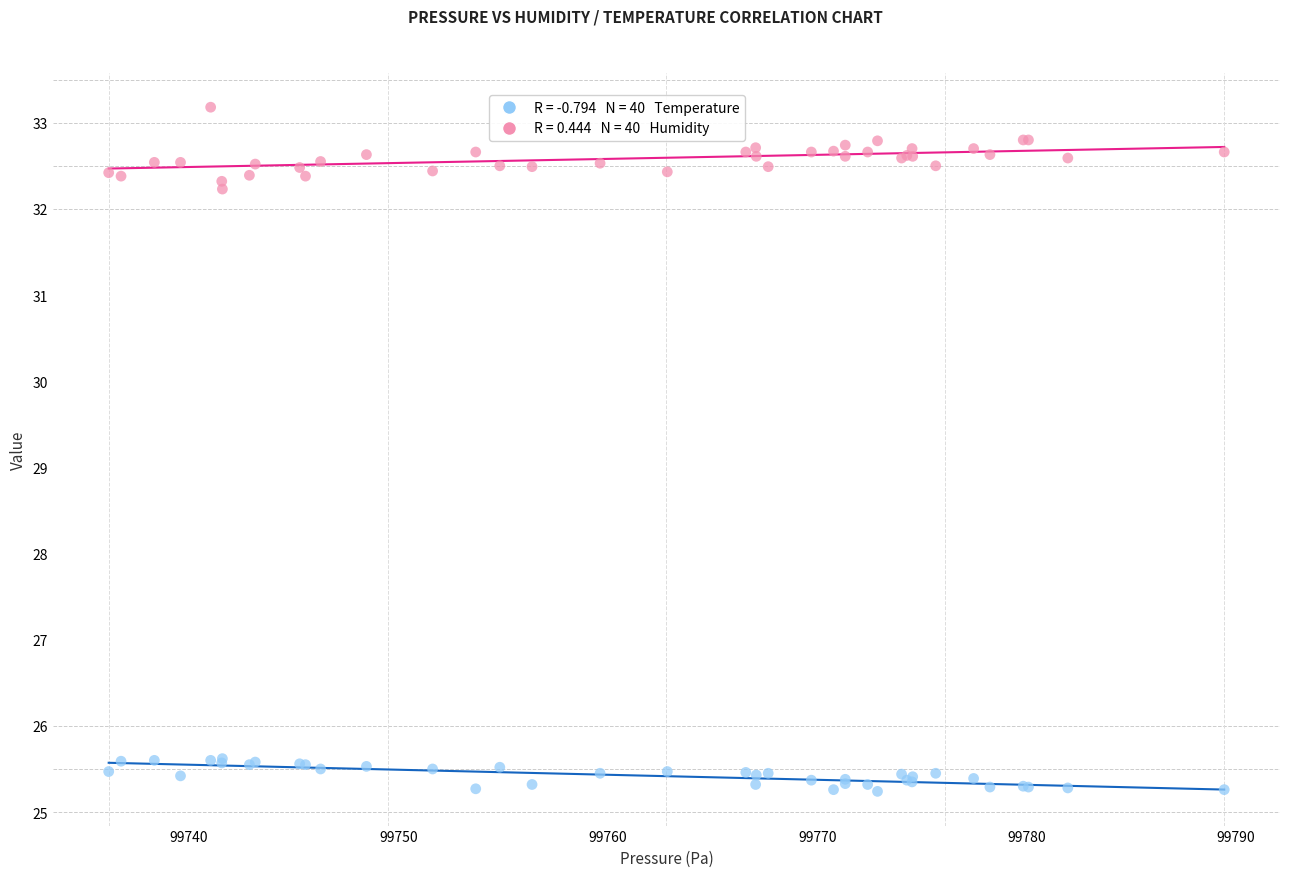

Across all series, what Y value is closest to 29?

32.2